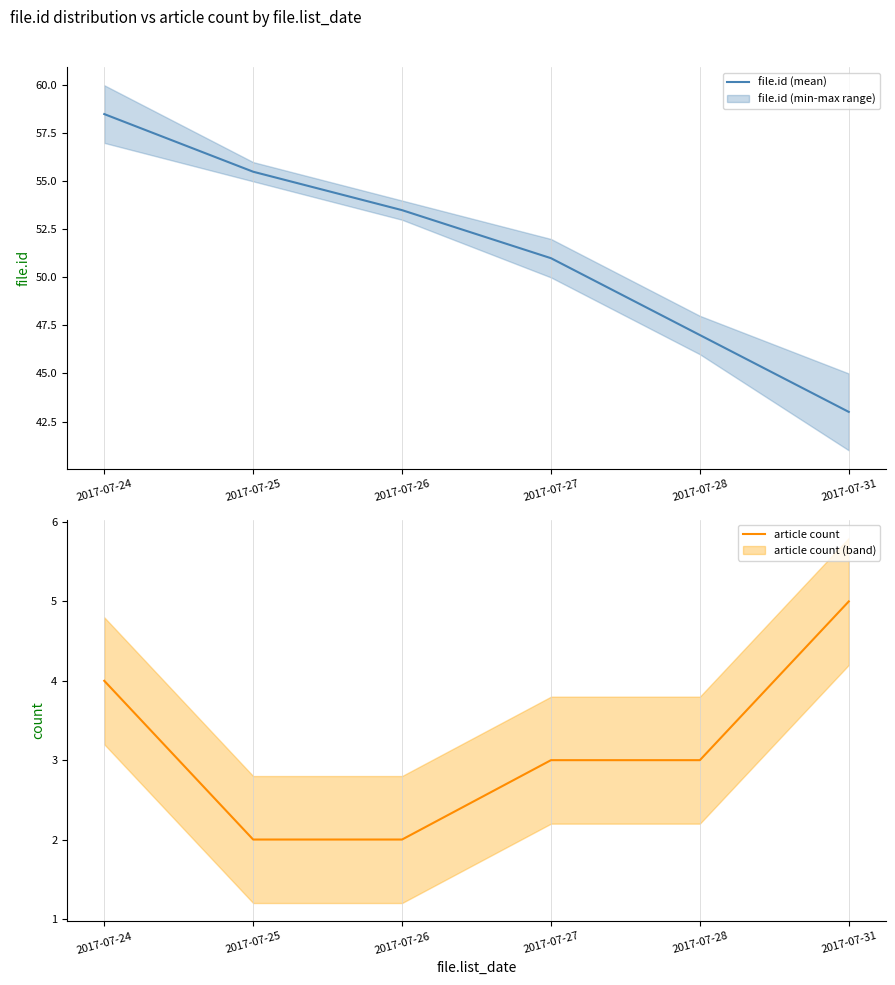

The article count series shows 1.2 at 2017-07-31. True or false?

False